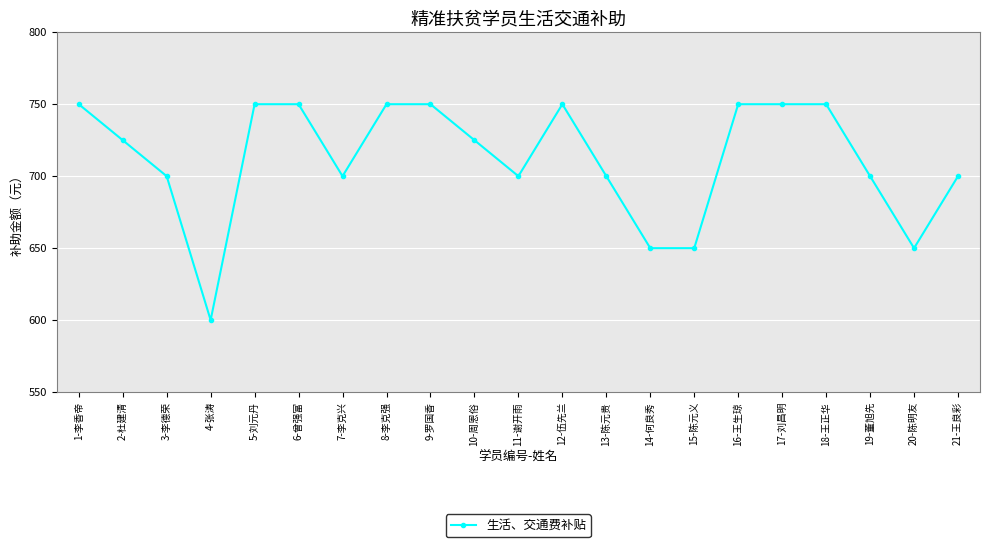

Is it true that the value at 12-伍先兰 is 750?

True